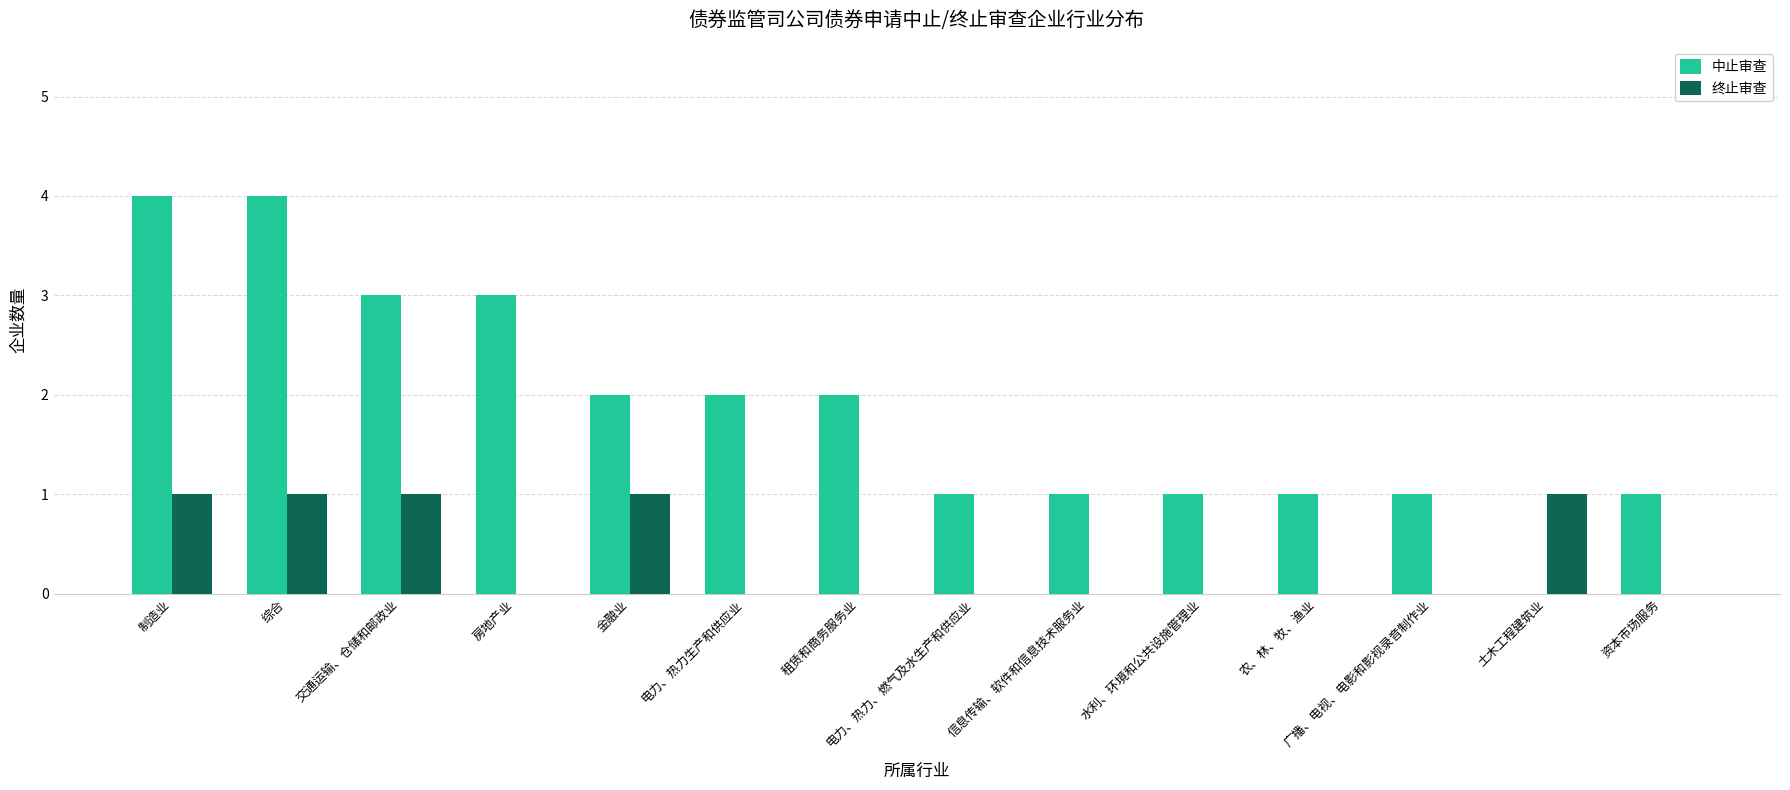

Count the number of categories in the chart.

14